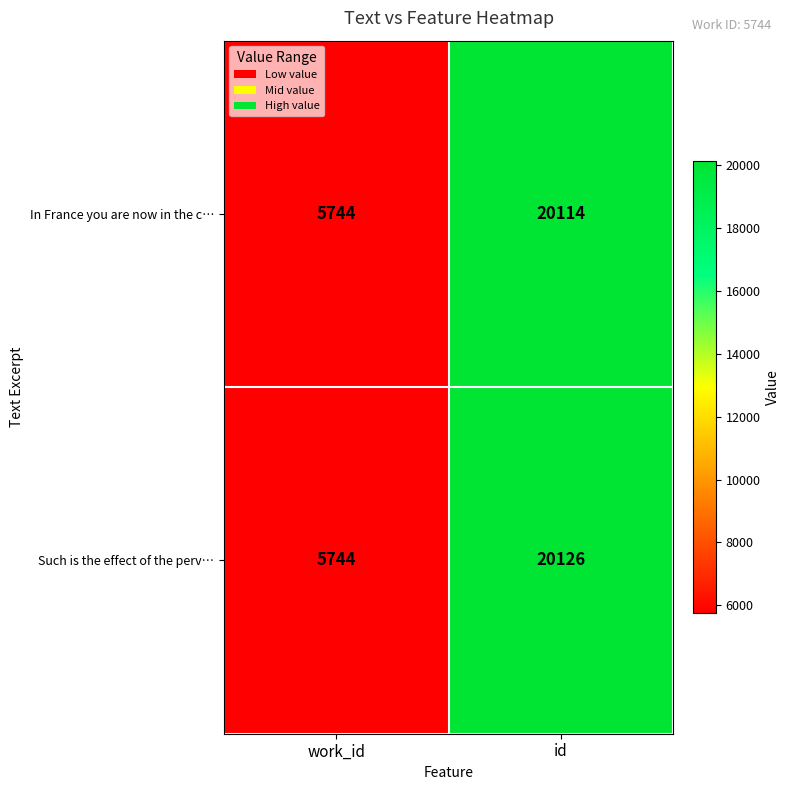

Rank the series by their average value, from highest to lowest.

Such is the effect of the perv…, In France you are now in the c…